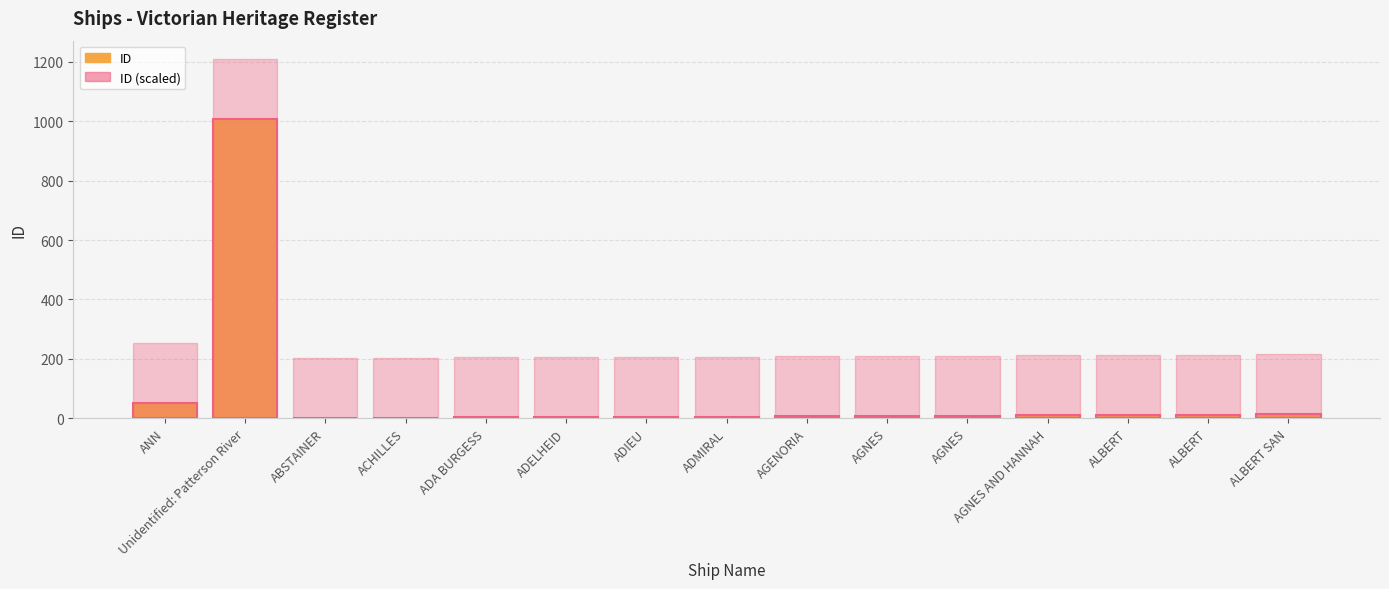

What is the label of the 10th bar from the left?

AGNES